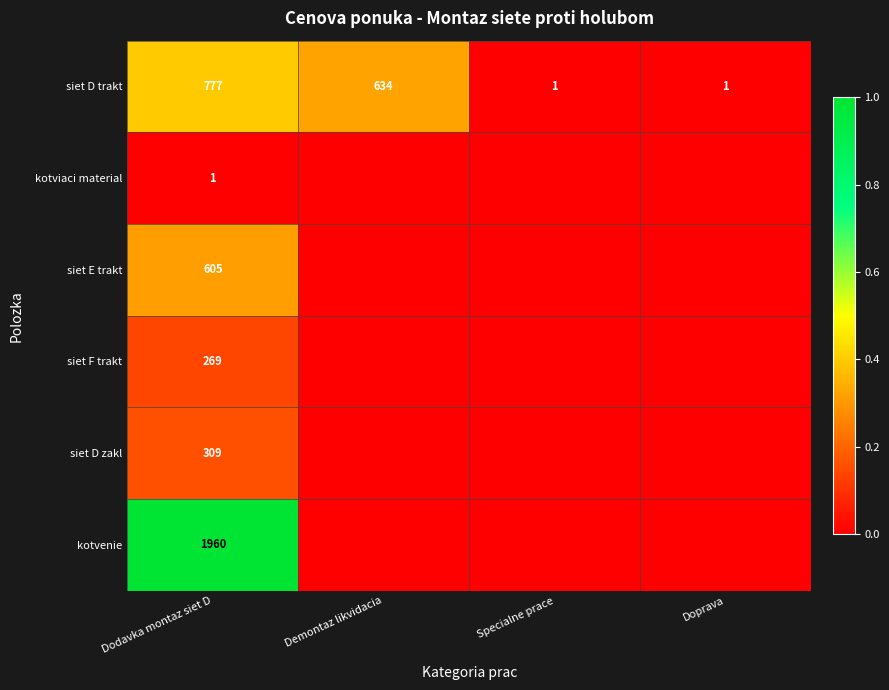

At how many categories does at least one series exceed 0?

4